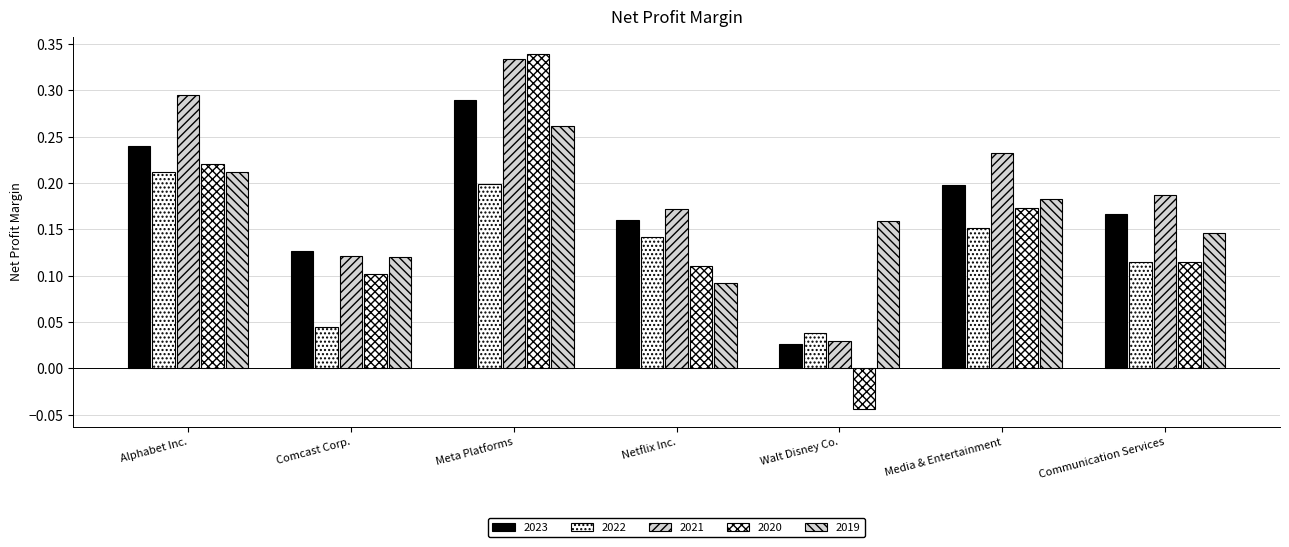

Rank the series at Comcast Corp. from highest to lowest value.

2023, 2021, 2019, 2020, 2022